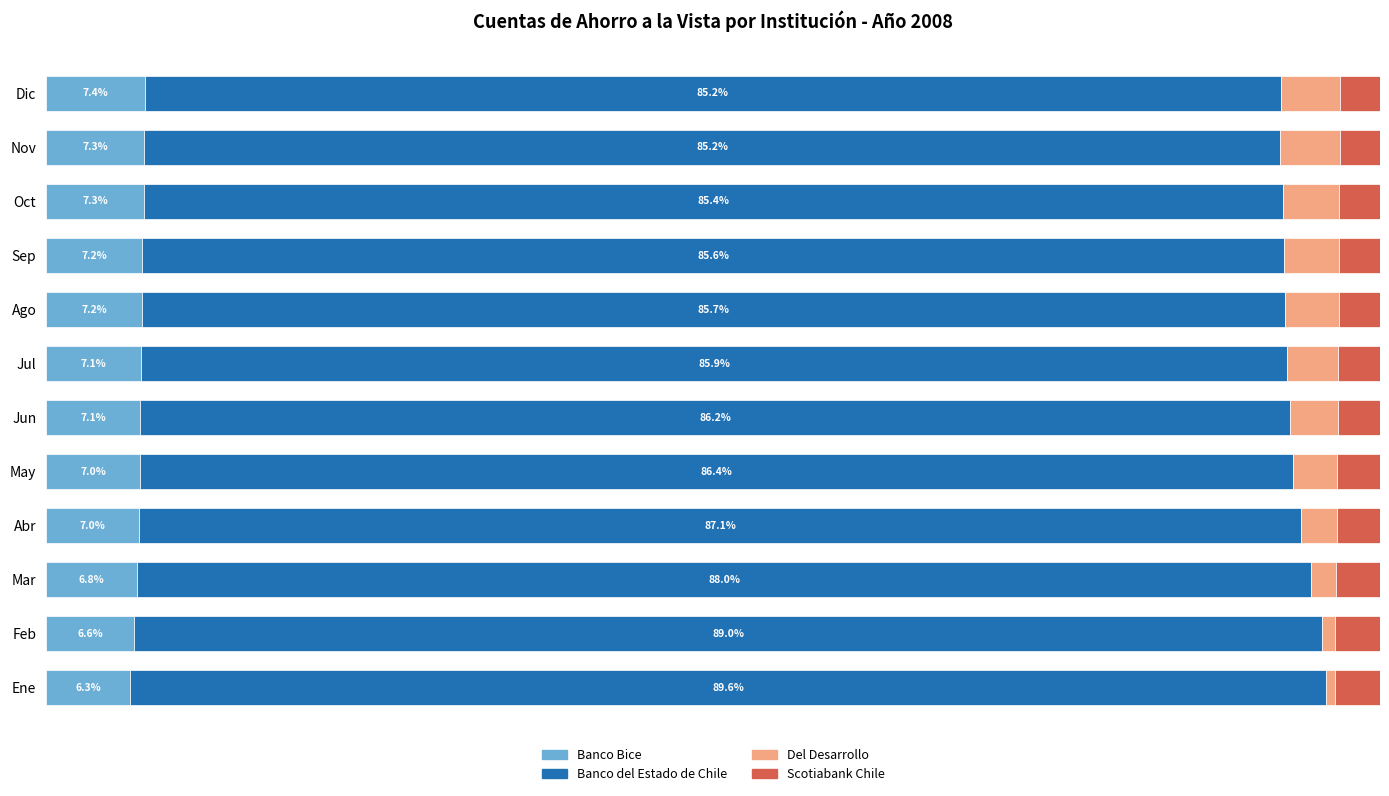

At which label does Banco Bice reach its minimum?

Ene